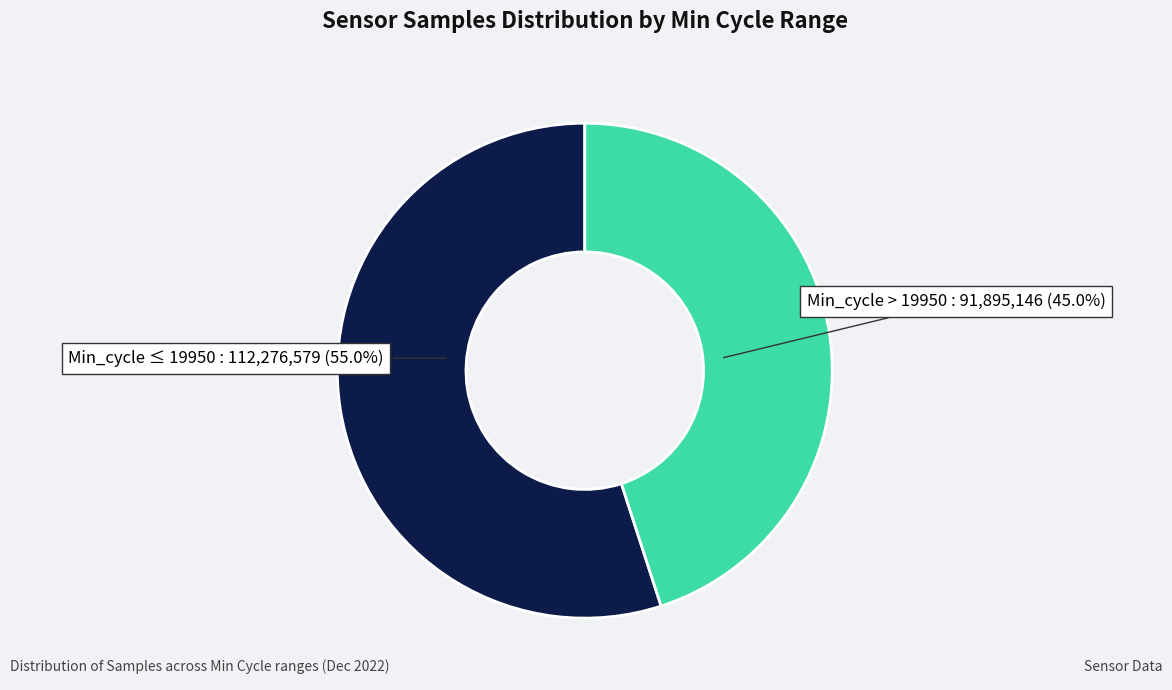

Does any single category account for the majority?

Yes